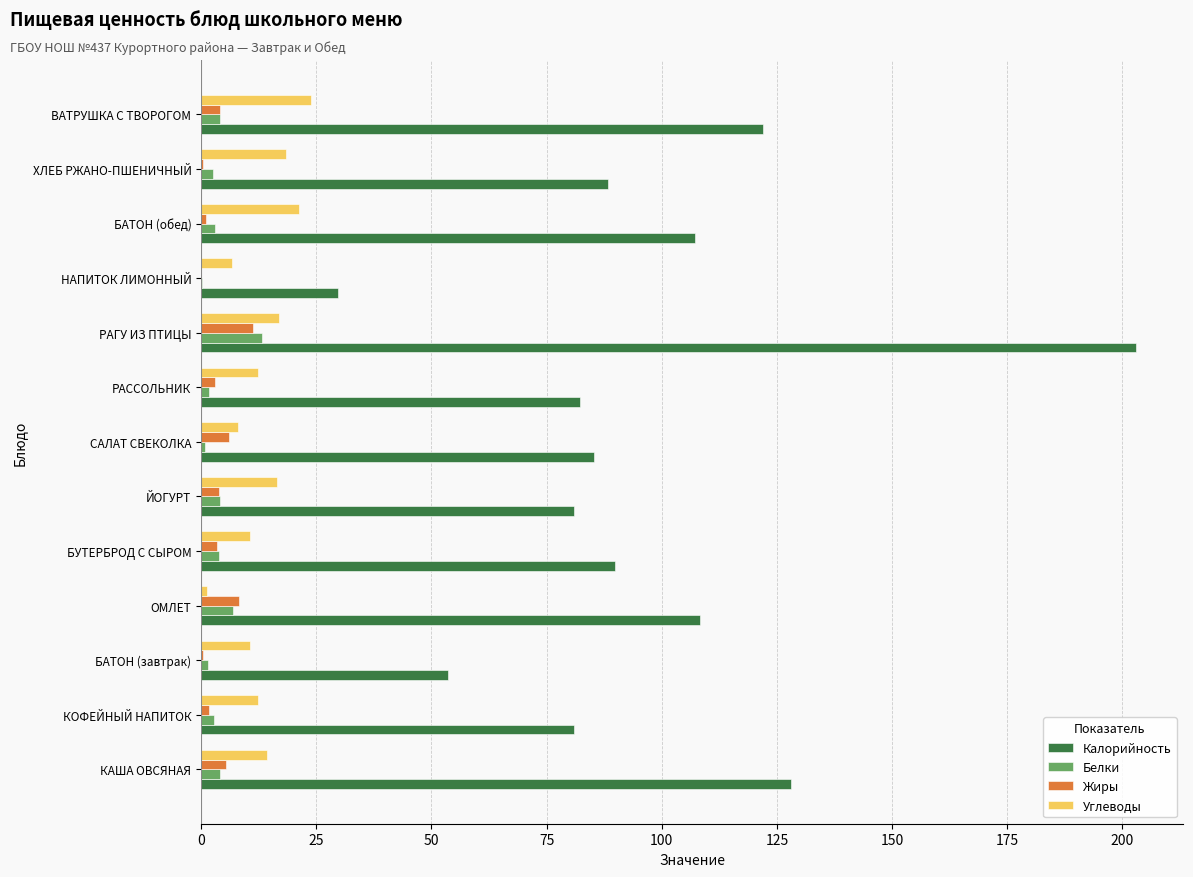

Which series has the largest total across all categories?

Калорийность